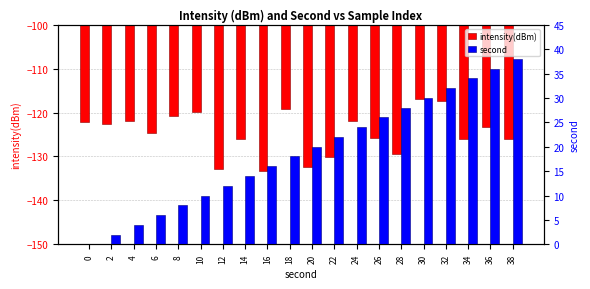

Rank the series by their average value, from lowest to highest.

intensity(dBm), second